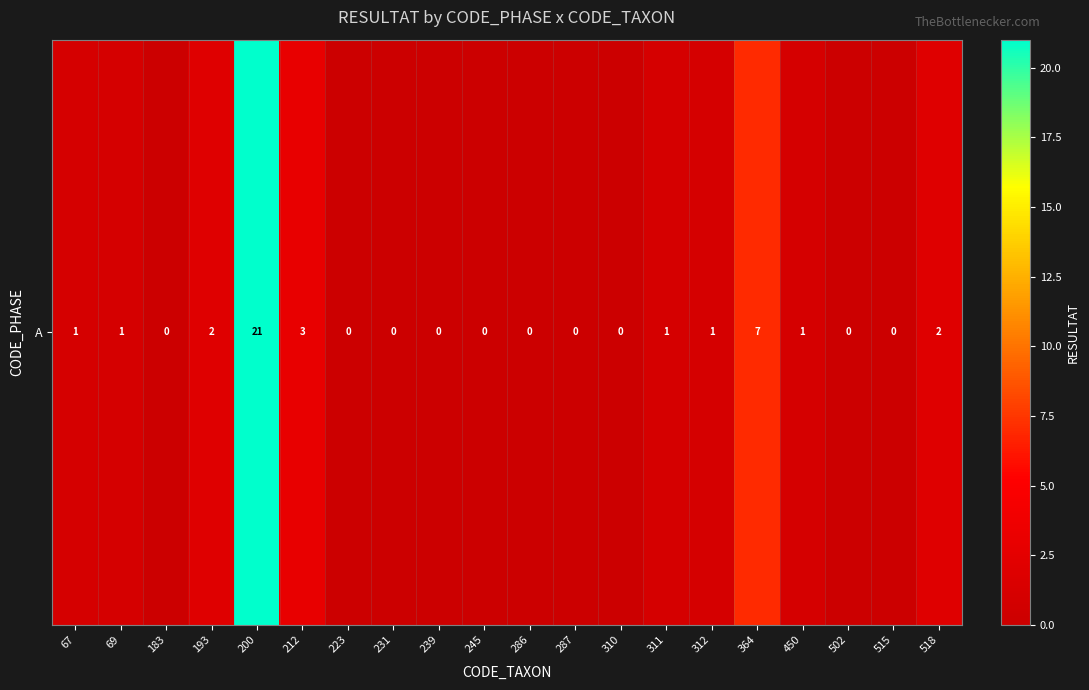

The chart shows a value of 2 at 69. True or false?

False